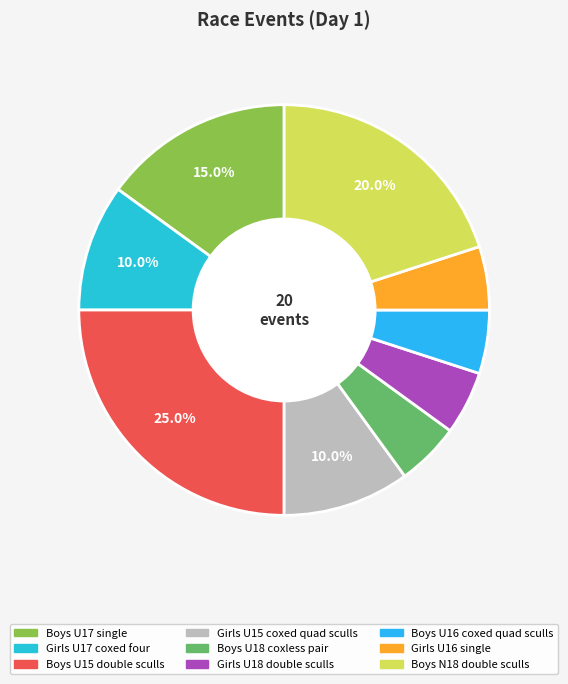

Is Girls U16 single the majority of the pie?

No